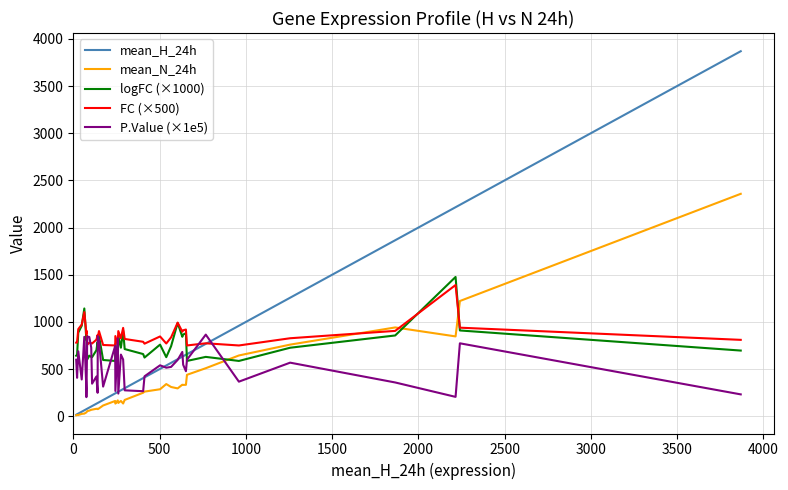

After their last crossing, which series has the higher values: mean_H_24h or FC (×500)?

mean_H_24h